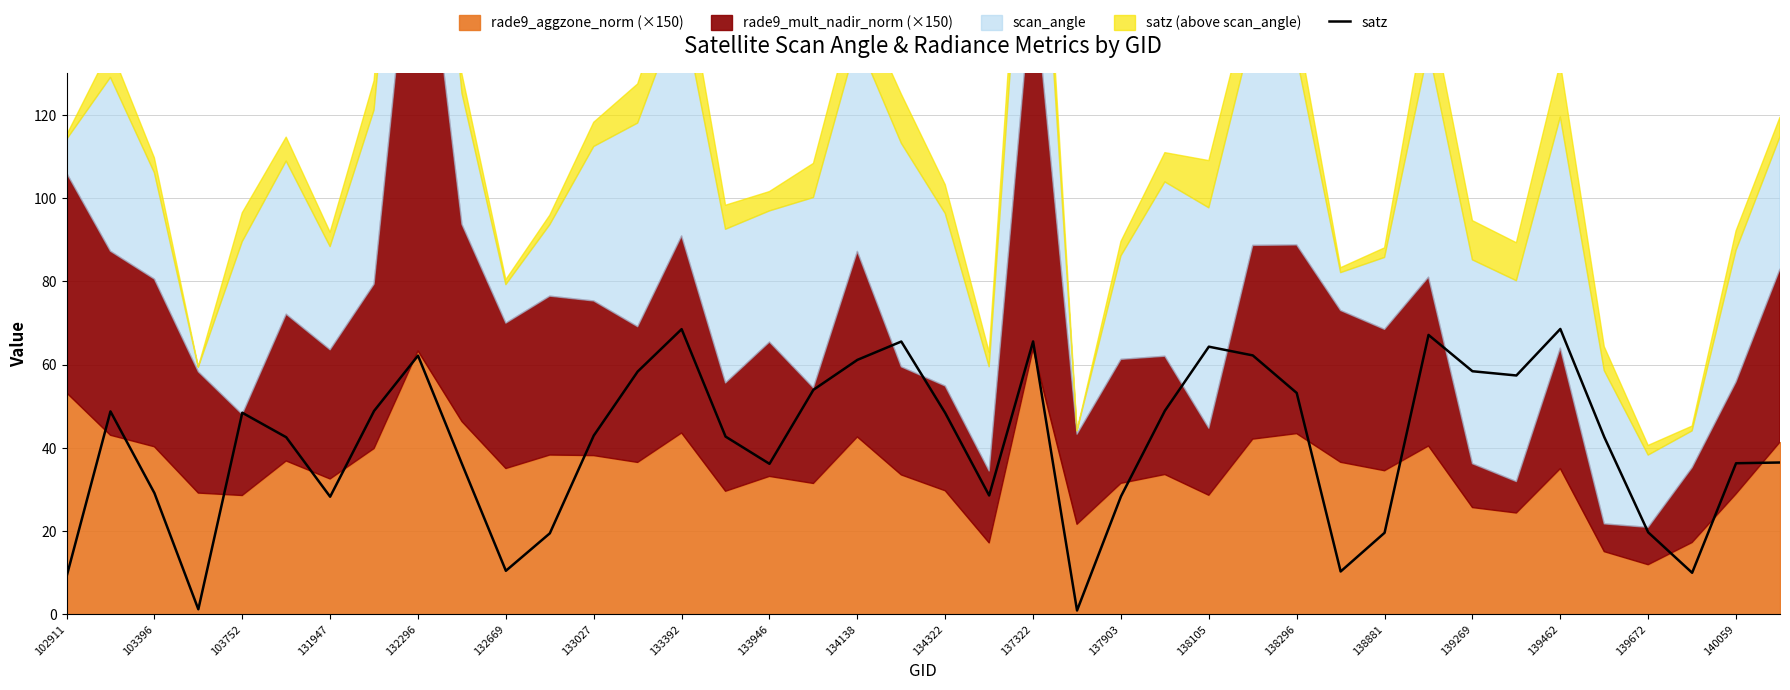

The value of satz at 138881 is 19.6. True or false?

True